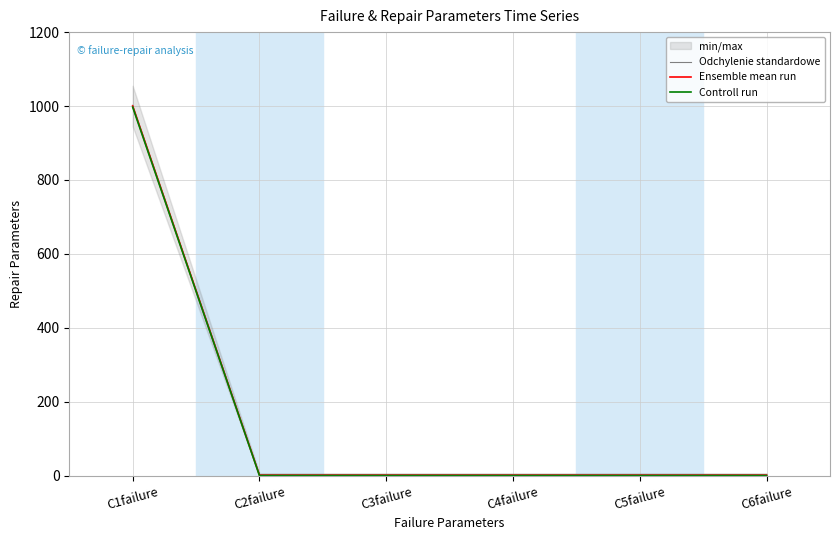

Reading left to right, what are all the values shown in this chart?

Odchylenie standardowe: 1002	3	3	3	3	3
Ensemble mean run: 1000	1	1	1	1	1
Controll run: 997	0	0	0	0	0